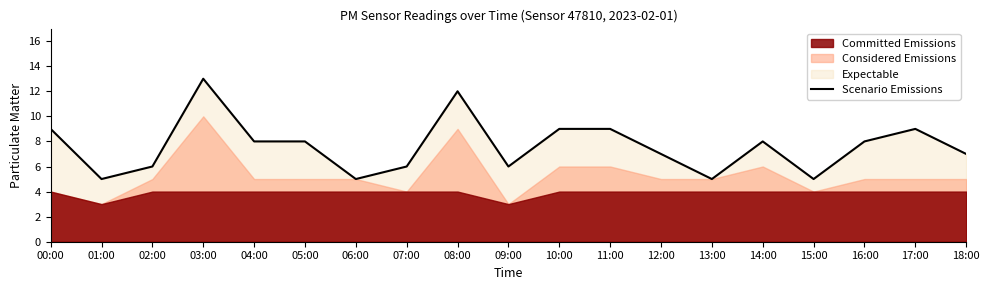

What is the label of the 17th point from the right?

02:00